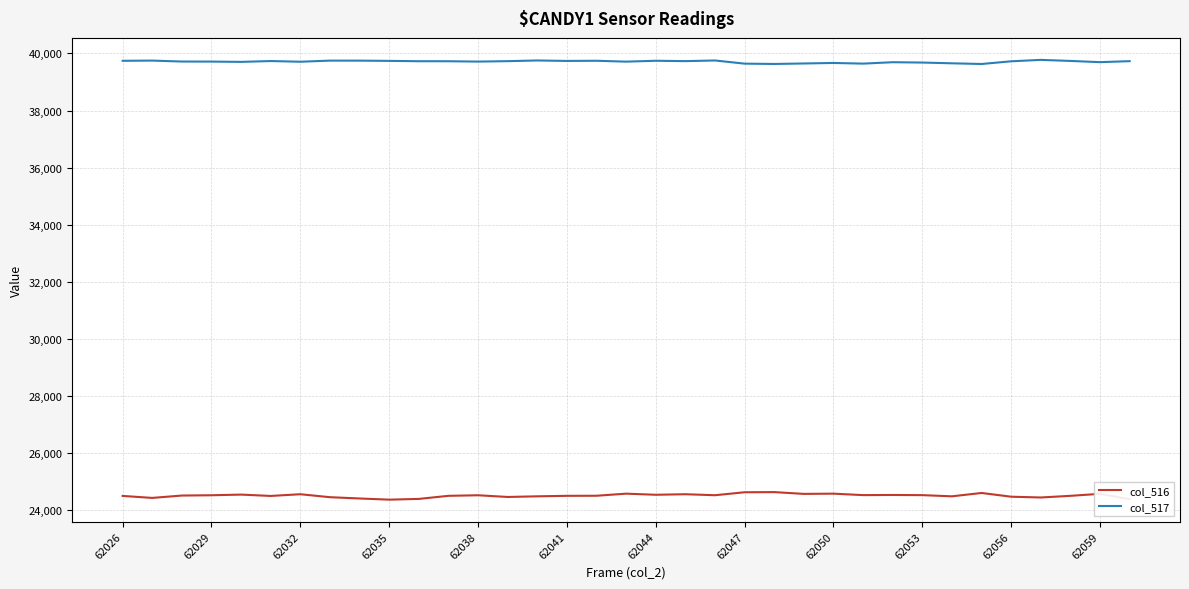

Does the chart have visible grid lines?

Yes